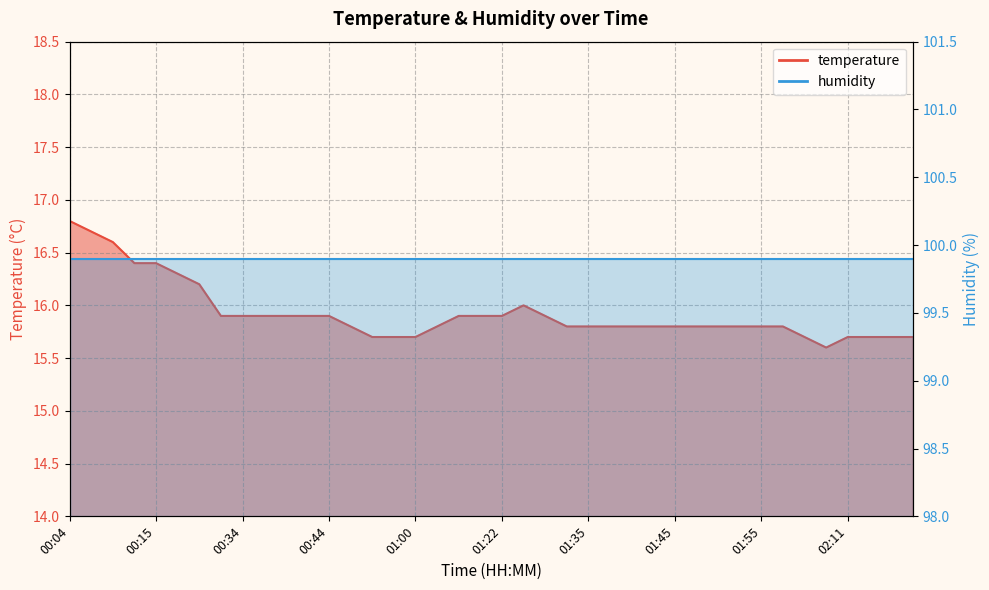

What is the sum of the values at 01:30 and 01:17?

31.8